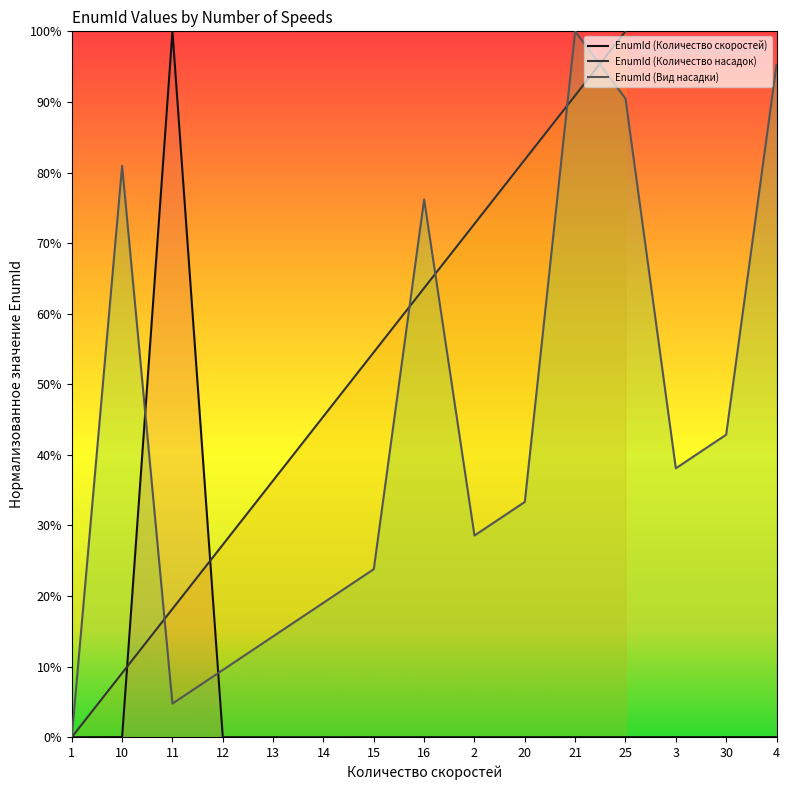

Is it true that EnumId (Вид насадки) equals 0.4 at 30?

True